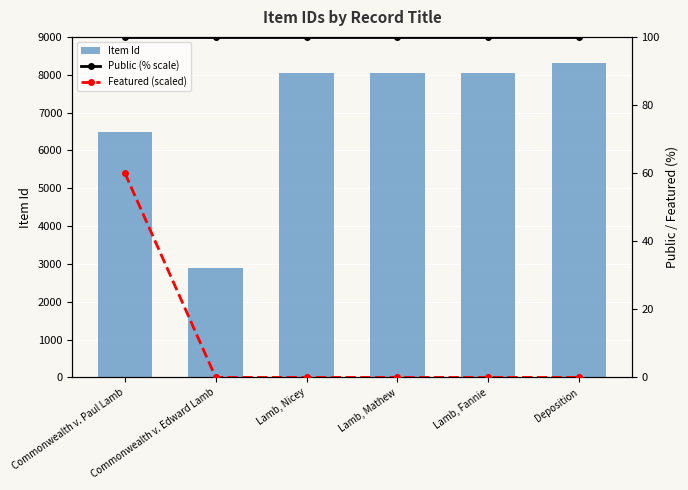

What is the difference between the Item Id values at Deposition and Commonwealth v. Paul Lamb?

1805